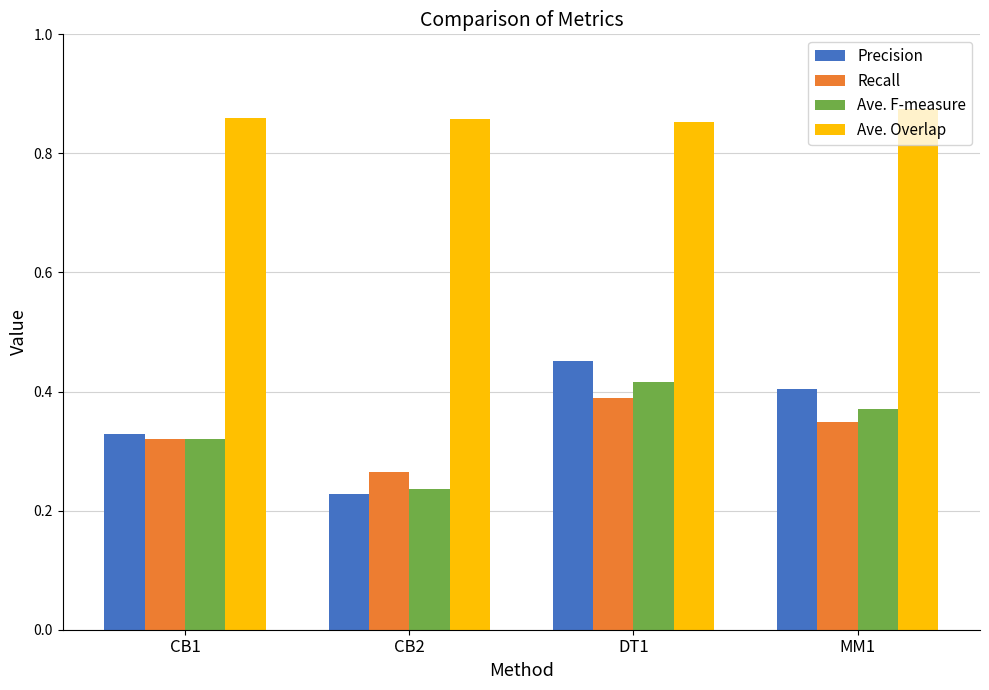

Count the Precision values in the range 0 to 1.

4